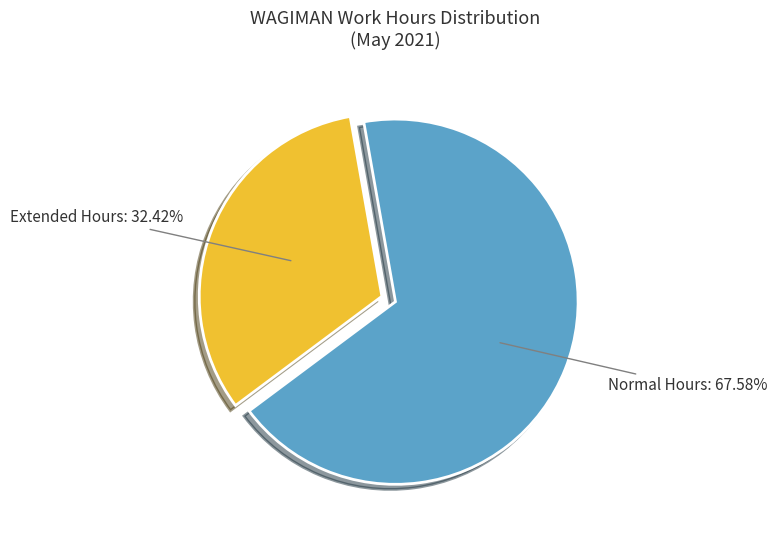

Do Normal Hours and Extended Hours together represent more than half of the pie?

Yes